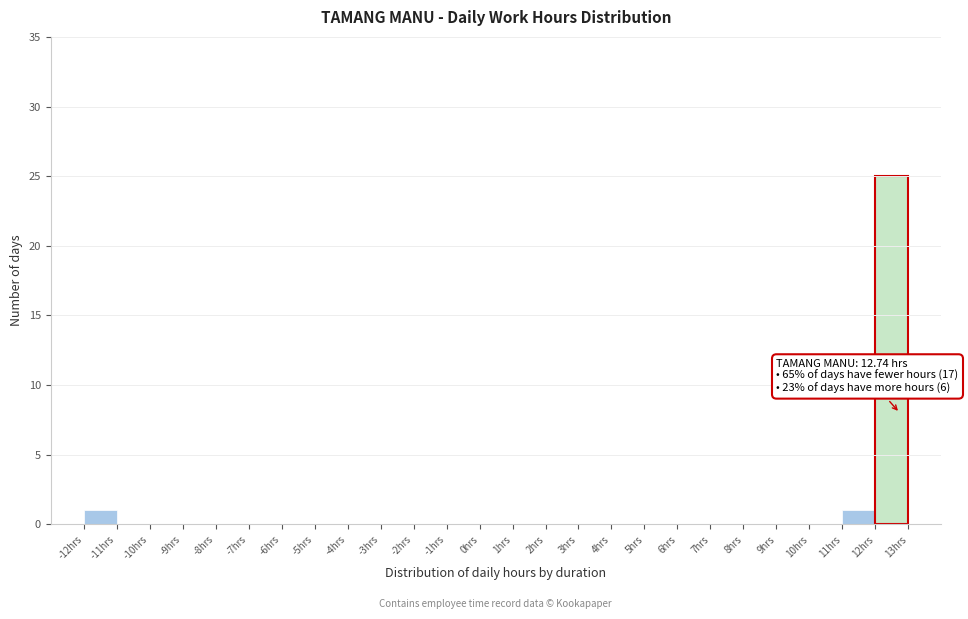

Which range on the x-axis has the tallest bar?

12 to 13